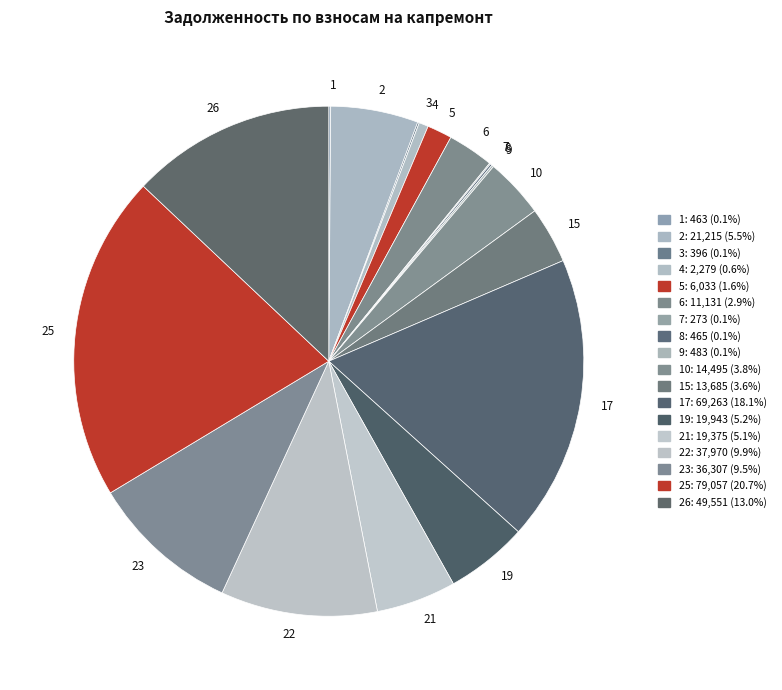

Is there a majority slice in this chart?

No